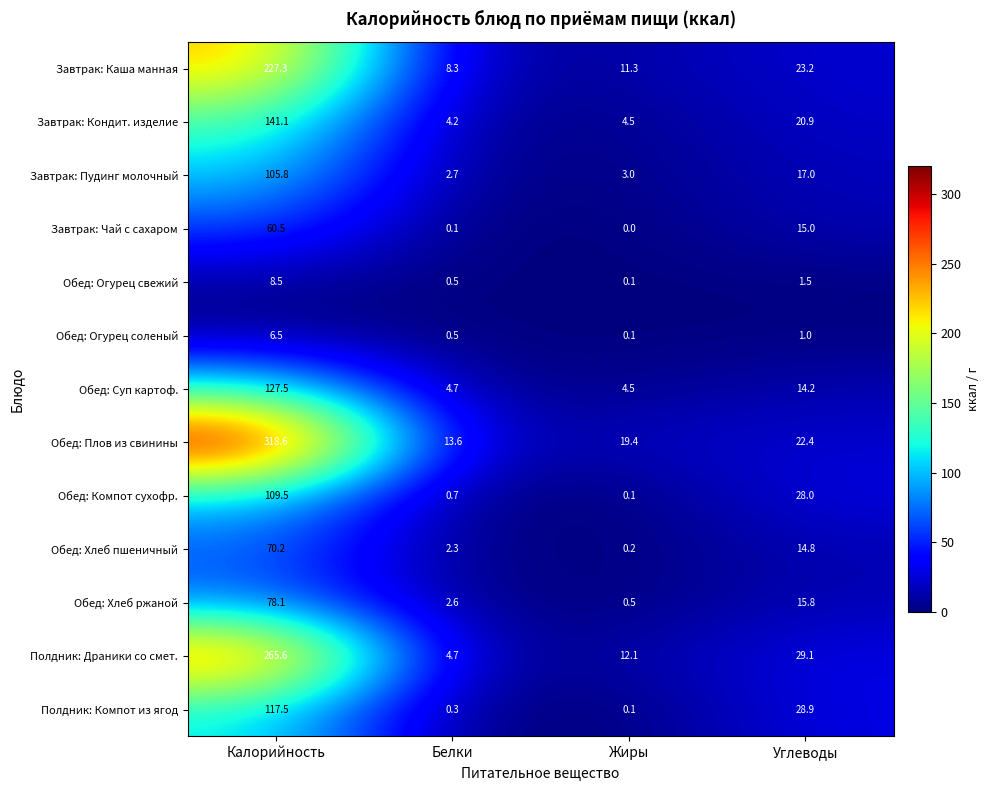

Is it true that Обед: Компот сухофр. equals 28.0 at Углеводы?

True